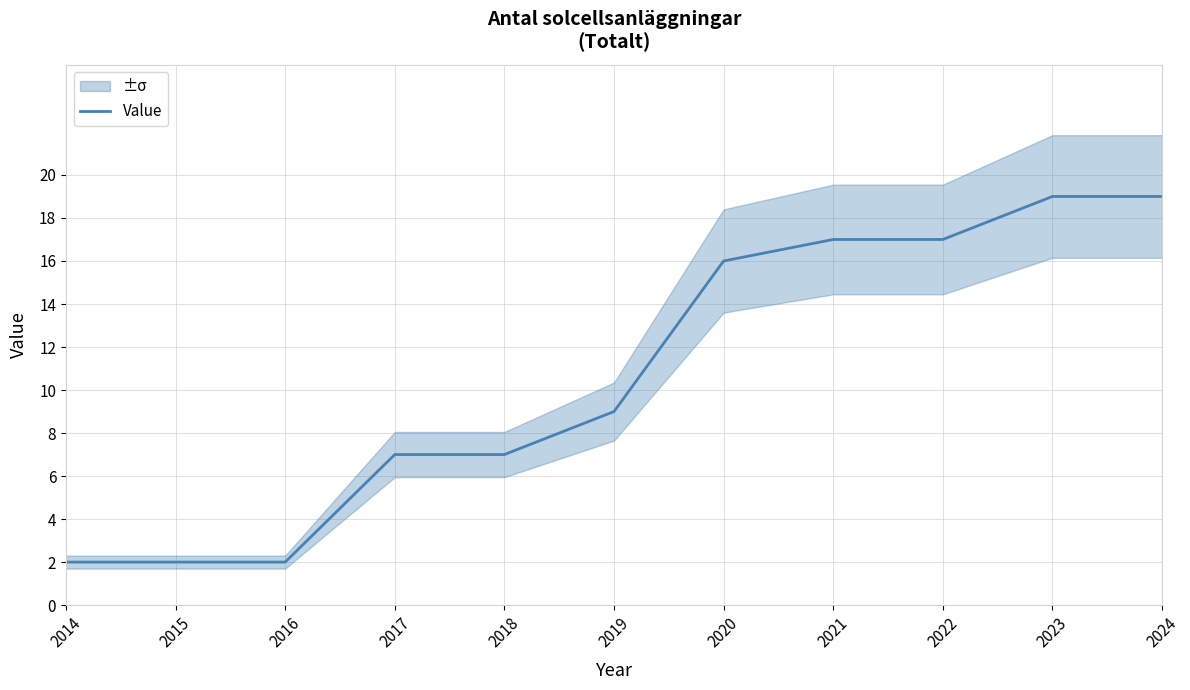

What is the change in value from 2015 to 2022?

+15